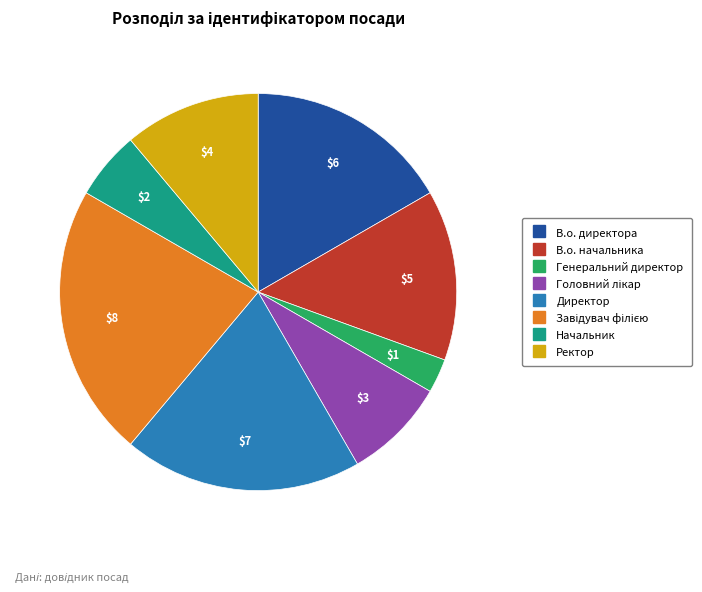

True or false: В.о. директора accounts for 4% of the total.

False